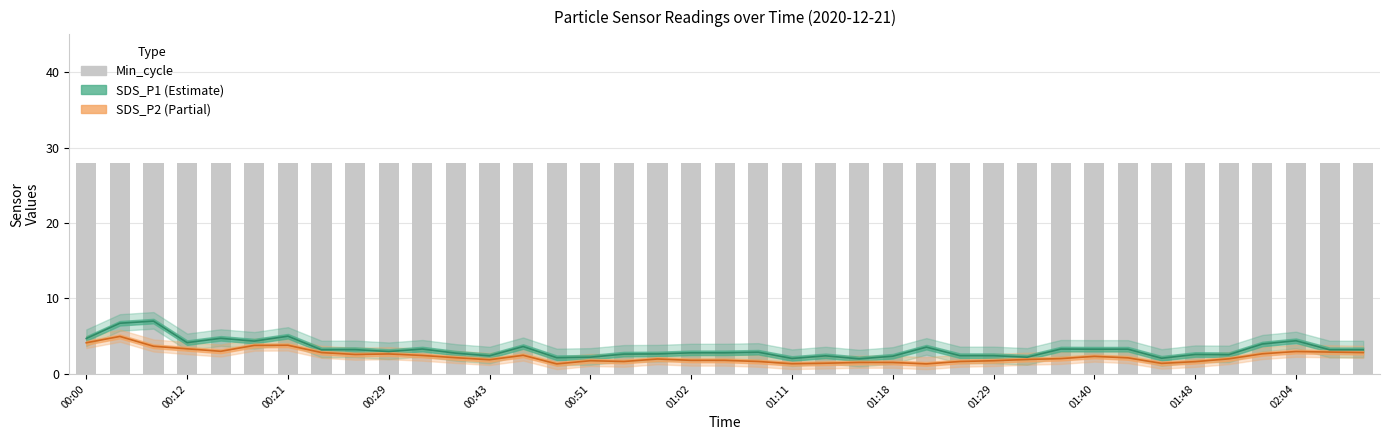

Is it true that Min_cycle equals 46.6 at 25?

False